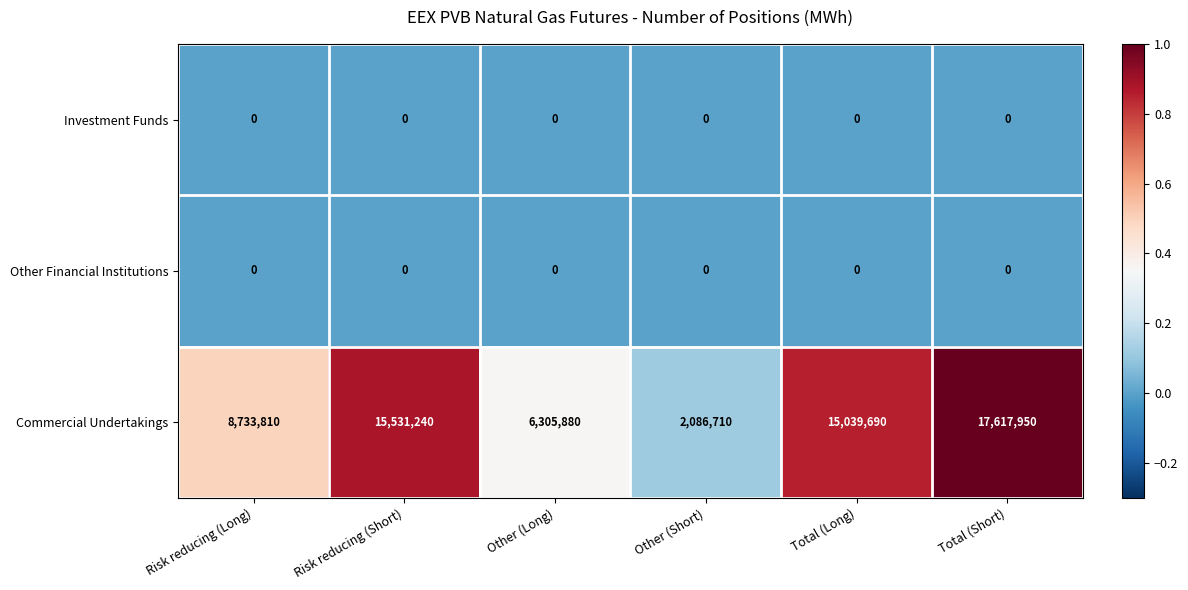

The value of Other Financial Institutions at Other (Short) is 0. True or false?

True